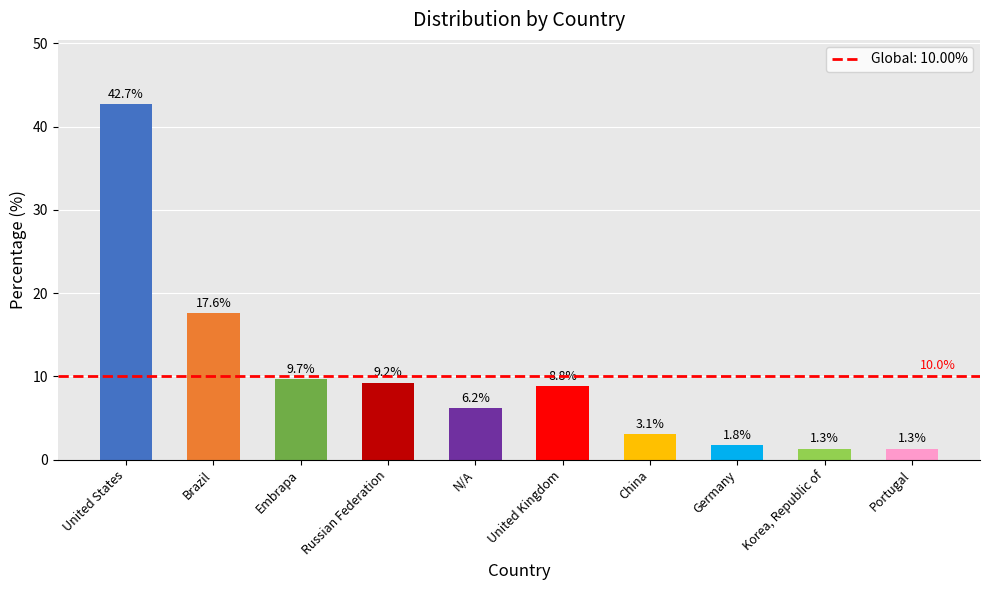

Does the chart contain any negative values?

No